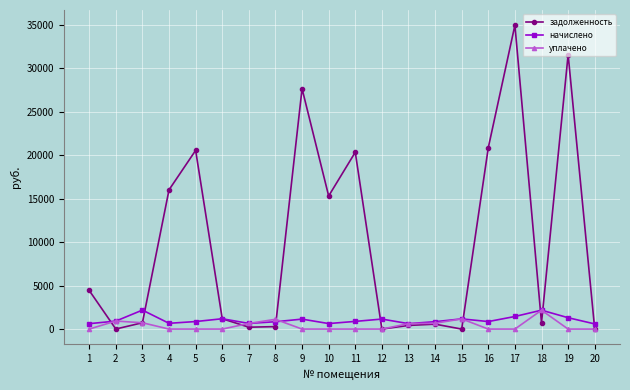

What is the greatest value displayed?

34939.2